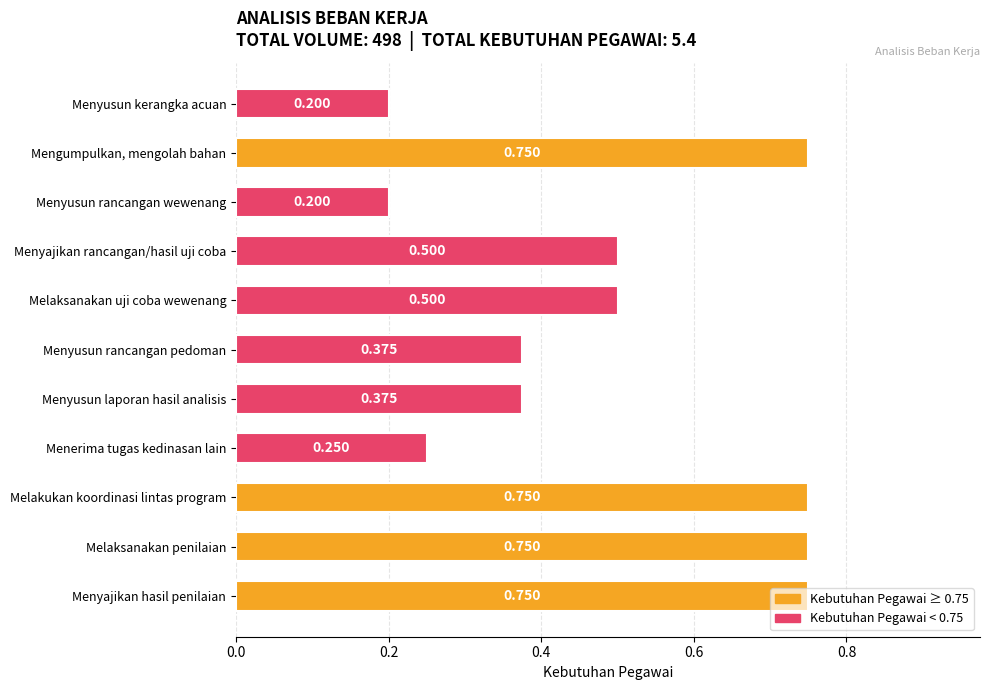

How many bars are there in total?

11